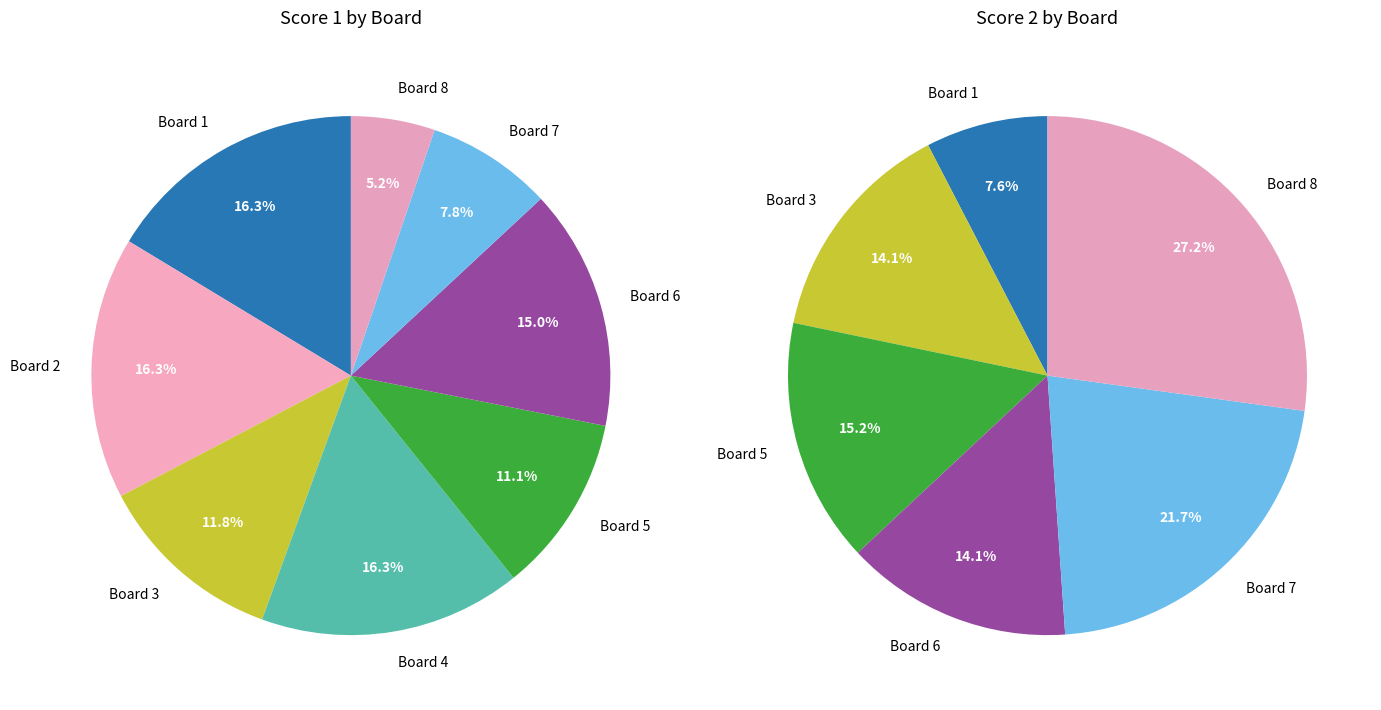

To the nearest percent, what is the difference between the Board 1 and Board 6 slice percentages?

1%